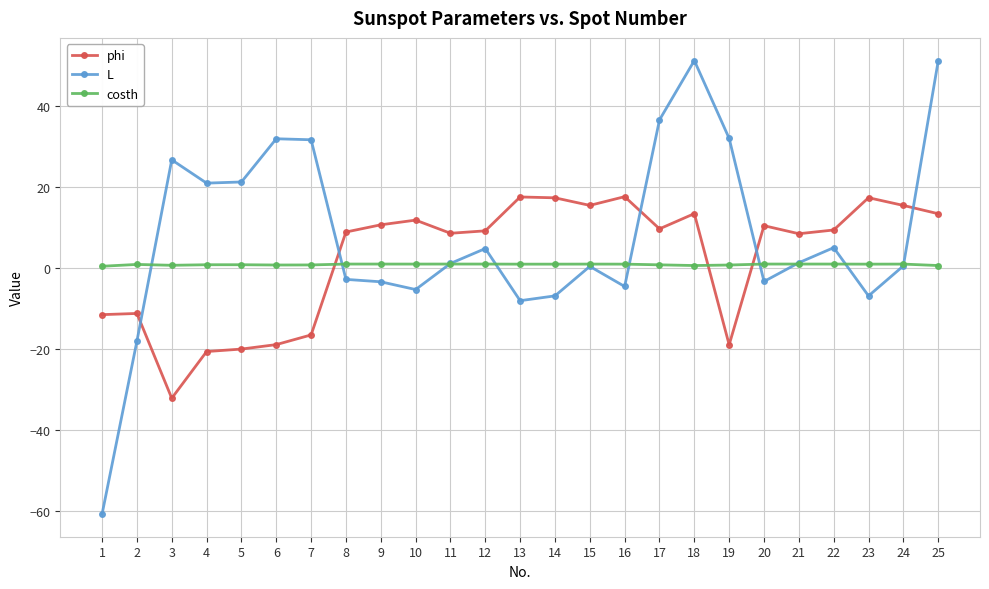

At 9, list the series in order from largest to smallest.

phi, costh, L